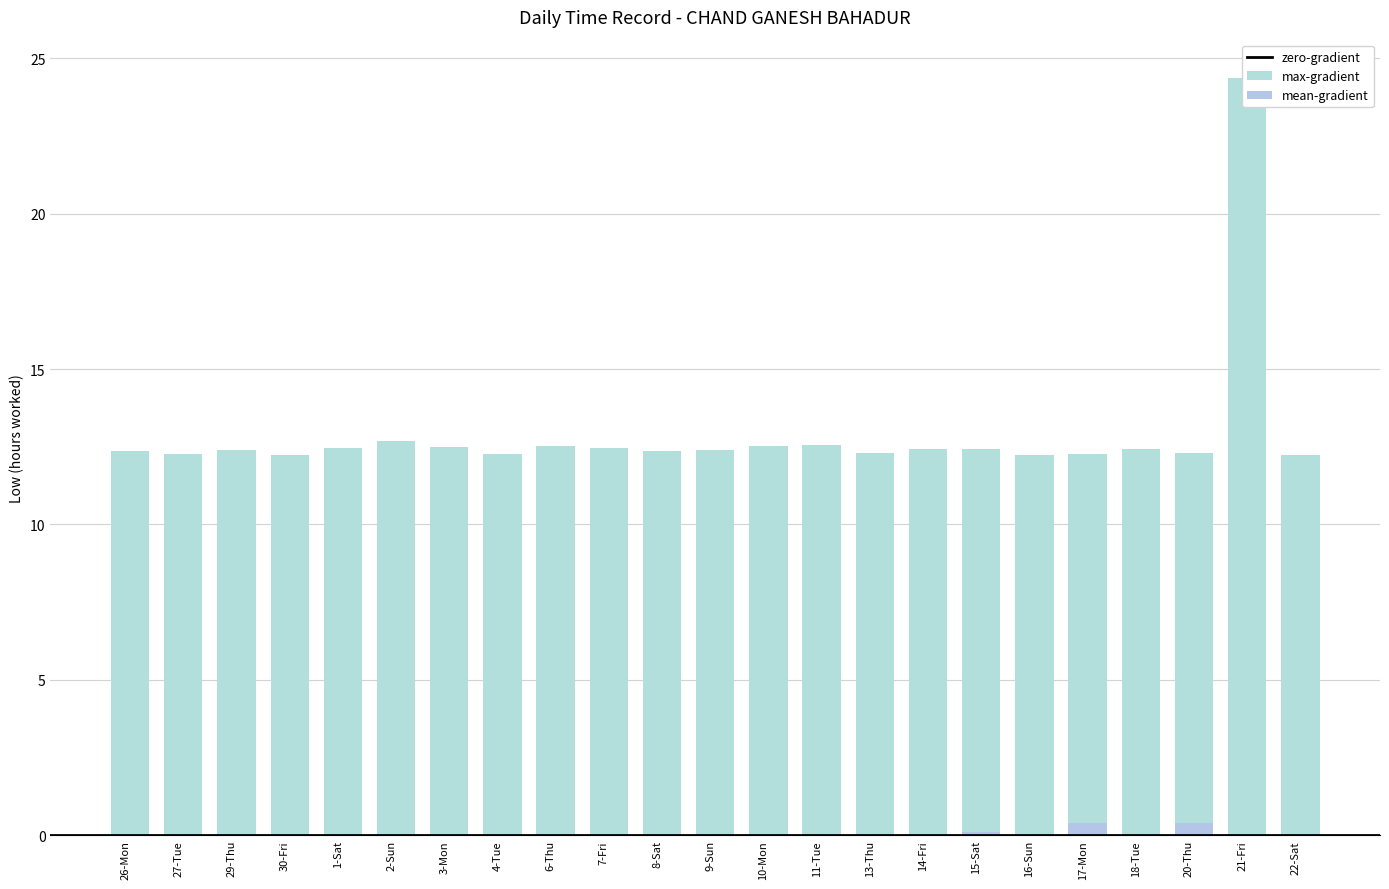

At how many categories does at least one series exceed 21?

1